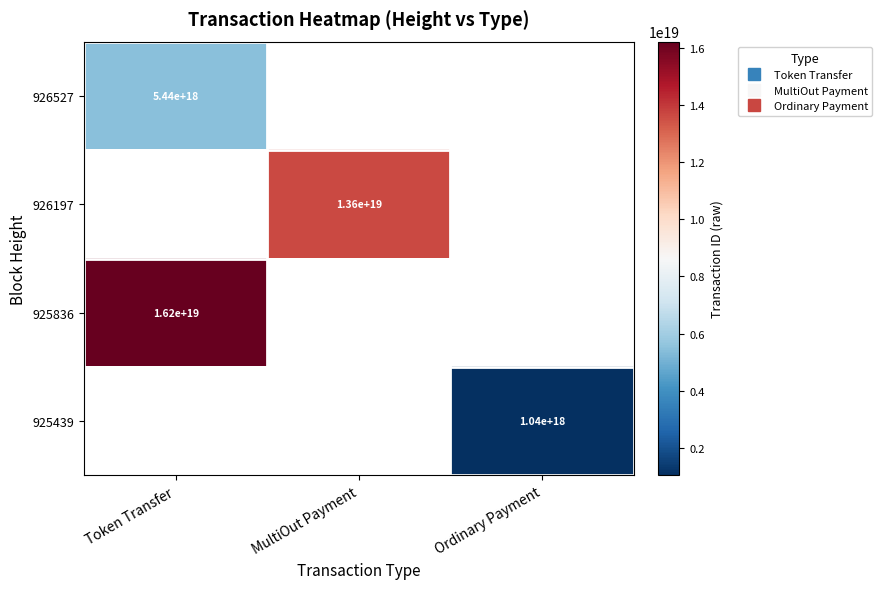

Between Token Transfer and MultiOut Payment, which is larger?

MultiOut Payment